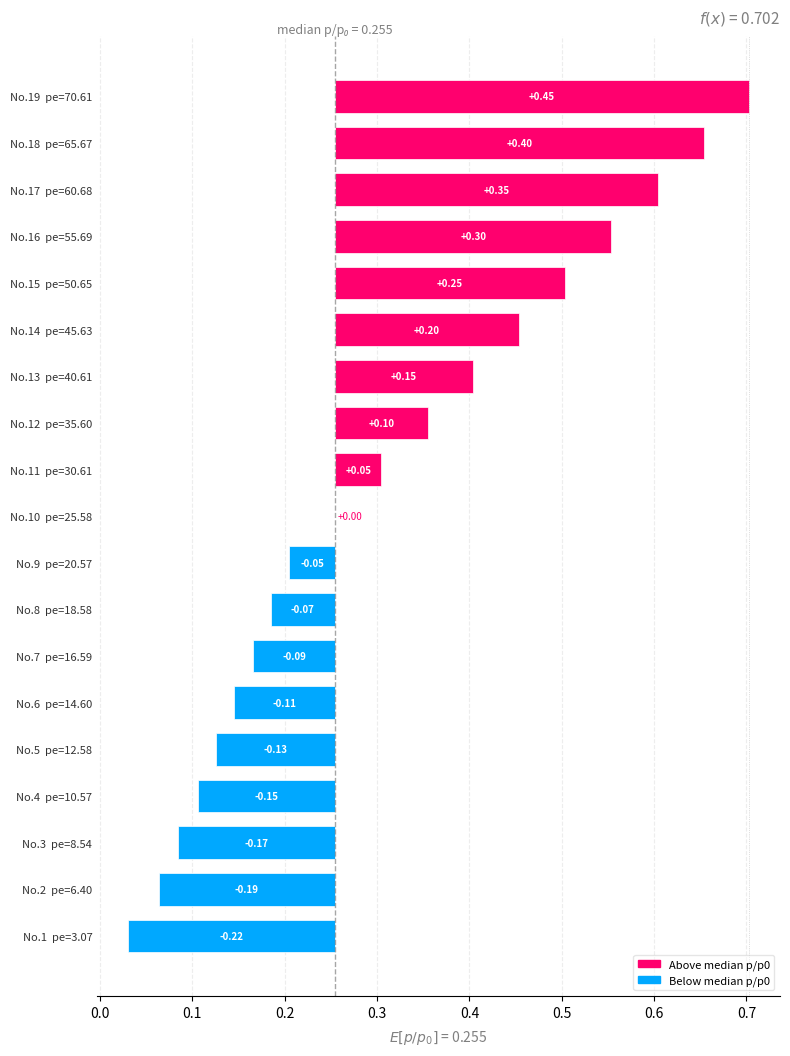

Reading left to right, transcribe all the data shown in this chart.

-0.2	-0.2	-0.2	-0.1	-0.1	-0.1	-0.1	-0.1	-0.0	0.0	0.0	0.1	0.1	0.2	0.2	0.3	0.3	0.4	0.4